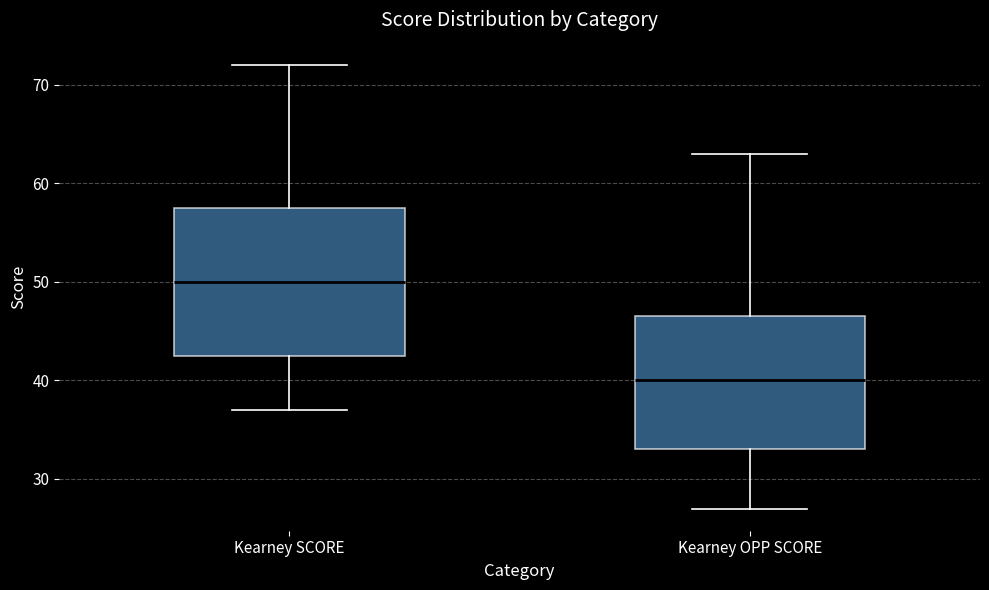

Which box is the tallest, from its lower edge to its upper edge?

Kearney SCORE